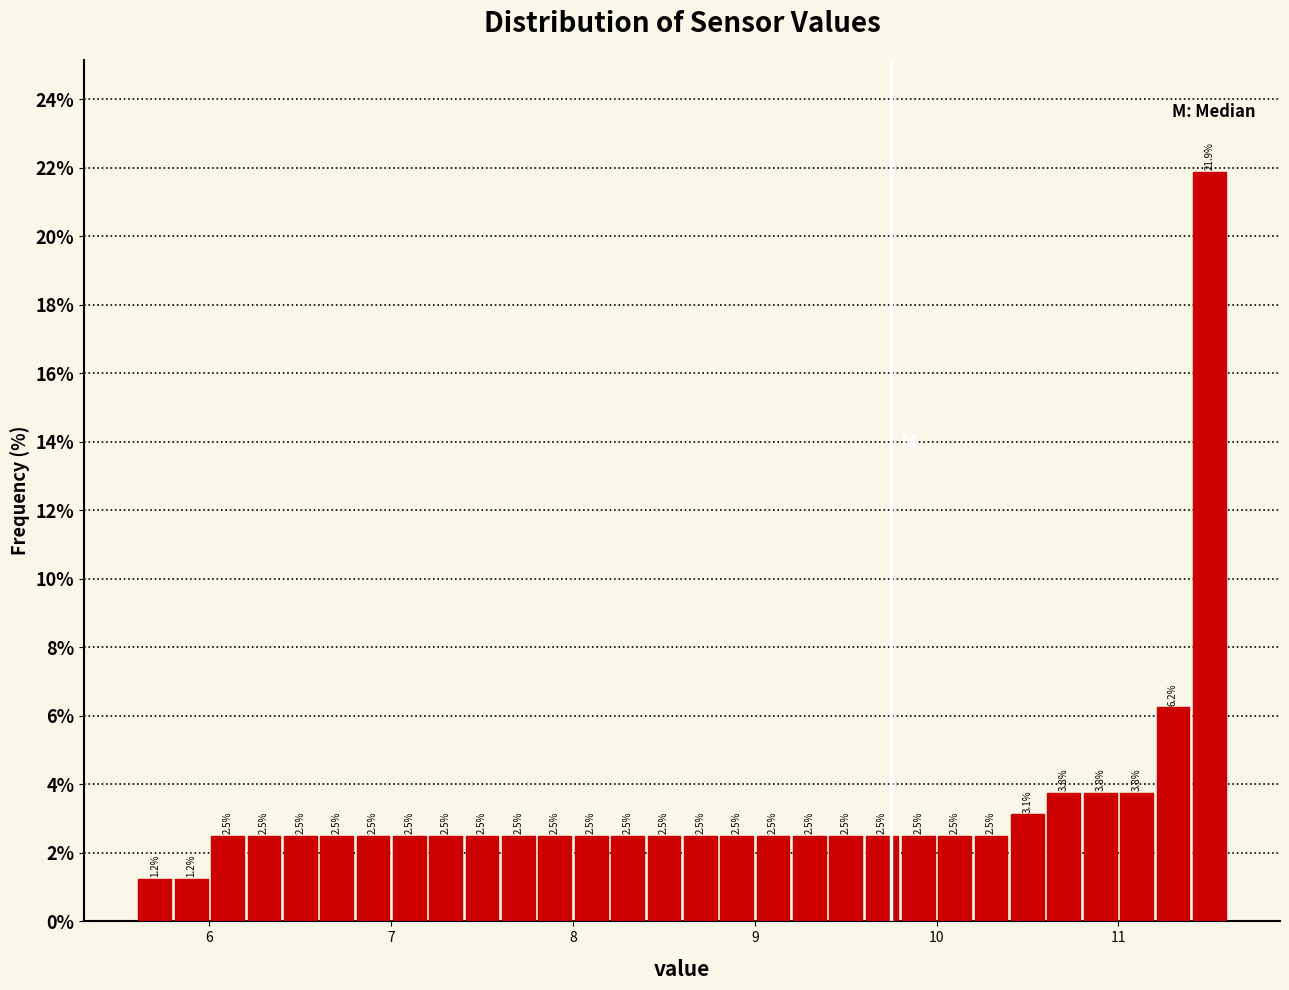

Read against the x-axis, roughly where is the centre of the tallest bar?

11.5